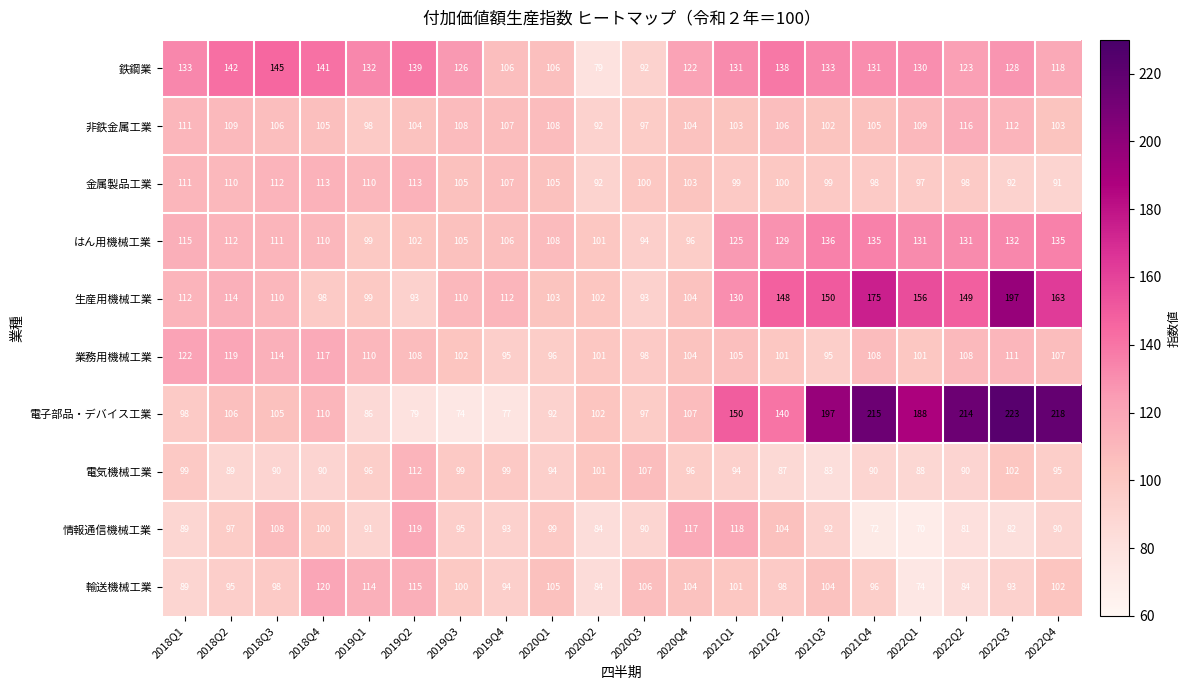

At 2018Q2, list the series in order from smallest to largest.

電気機械工業, 輸送機械工業, 情報通信機械工業, 電子部品・デバイス工業, 非鉄金属工業, 金属製品工業, はん用機械工業, 生産用機械工業, 業務用機械工業, 鉄鋼業